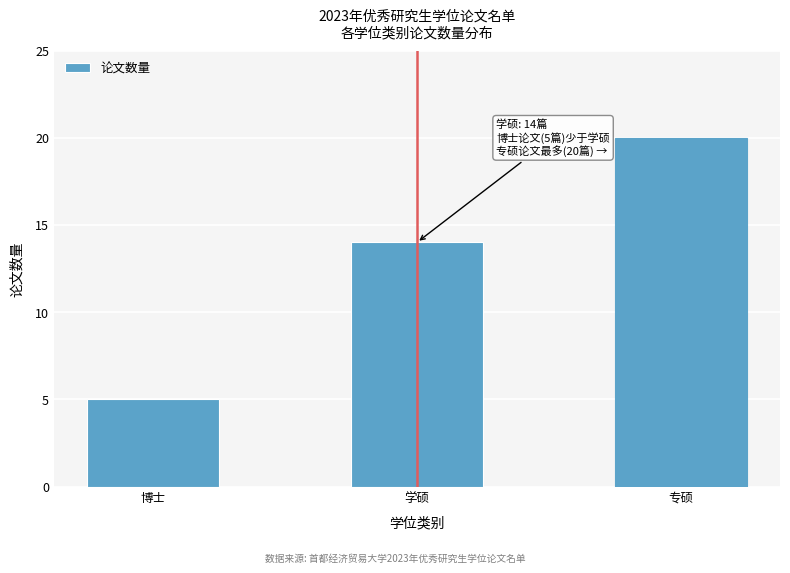

Reading left to right, list all the values displayed in this chart.

5	14	20